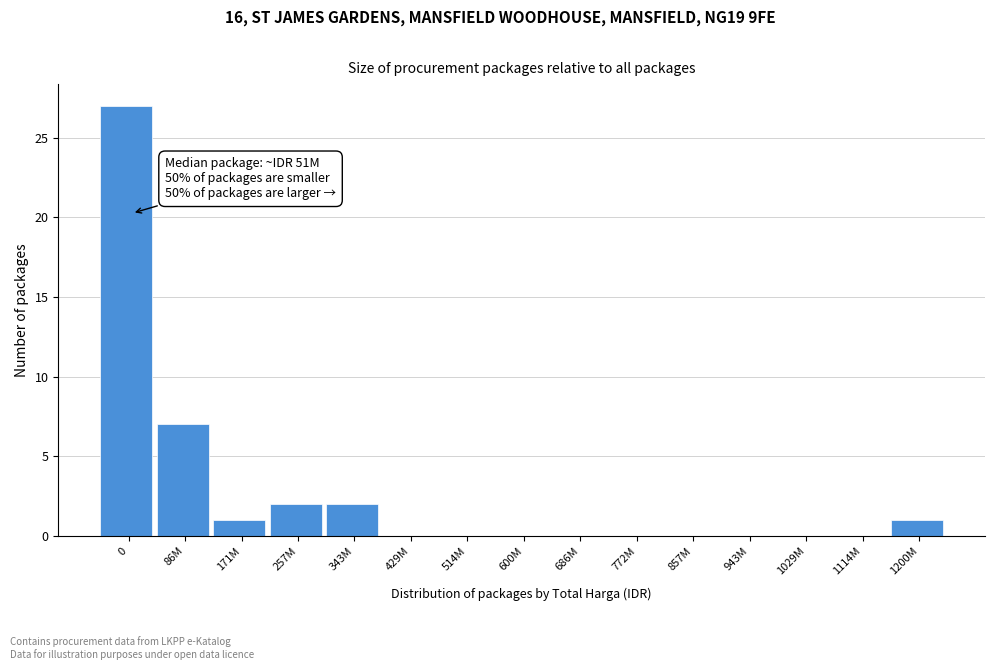

Reading left to right, extract all data points from this chart.

0=27	86M=7	171M=1	257M=2	343M=2	429M=0	514M=0	600M=0	686M=0	772M=0	857M=0	943M=0	1029M=0	1114M=0	1200M=1